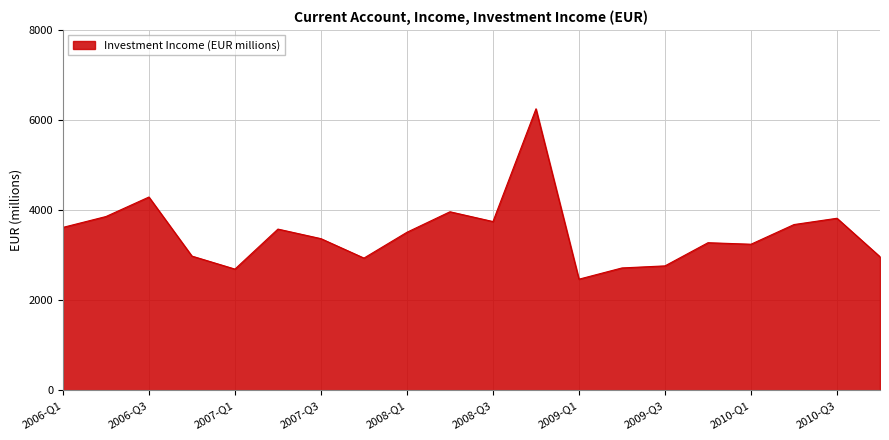

What is the difference between the maximum and minimum values?

3783.4